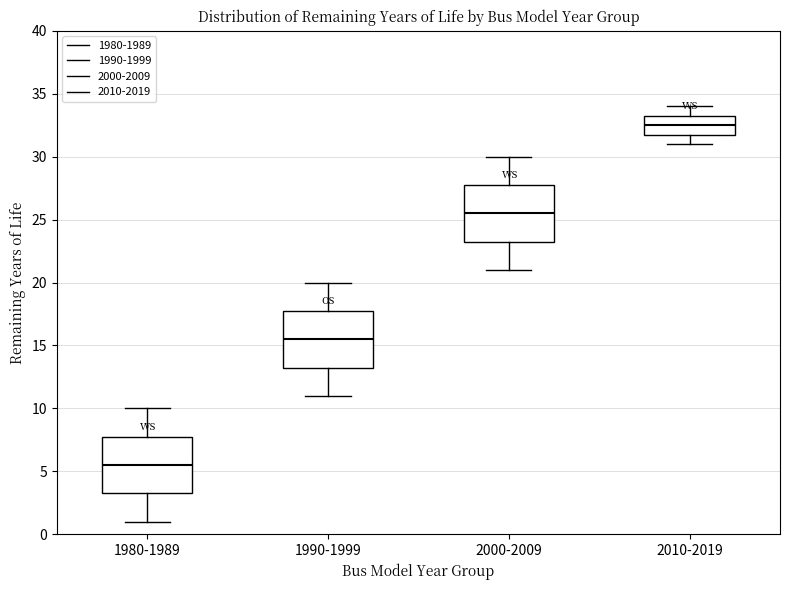

Reading left to right, read every box against the y-axis: the position of its median line, the range the box covers, and the ends of its whiskers. The values are not printed on the chart, so give them approximately, as read against the axis.

1980-1989: median 5.5, box 3.5 to 8.0, whiskers 1.0 to 10.0
1990-1999: median 15.5, box 13.5 to 18.0, whiskers 11.0 to 20.0
2000-2009: median 25.5, box 23.5 to 28.0, whiskers 21.0 to 30.0
2010-2019: median 32.5, box 32.0 to 33.5, whiskers 31.0 to 34.0